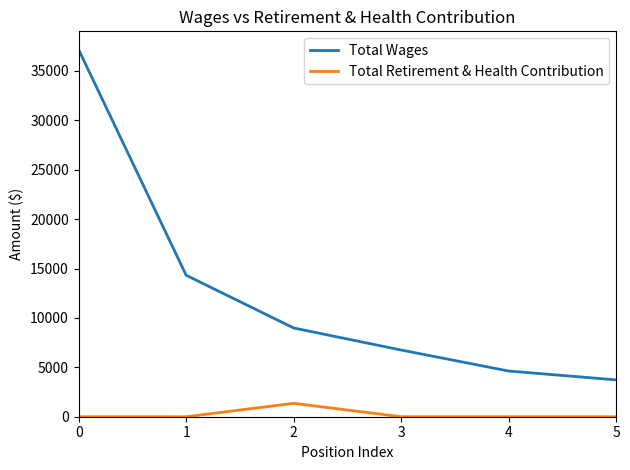

At how many categories does at least one series exceed 7517?

3